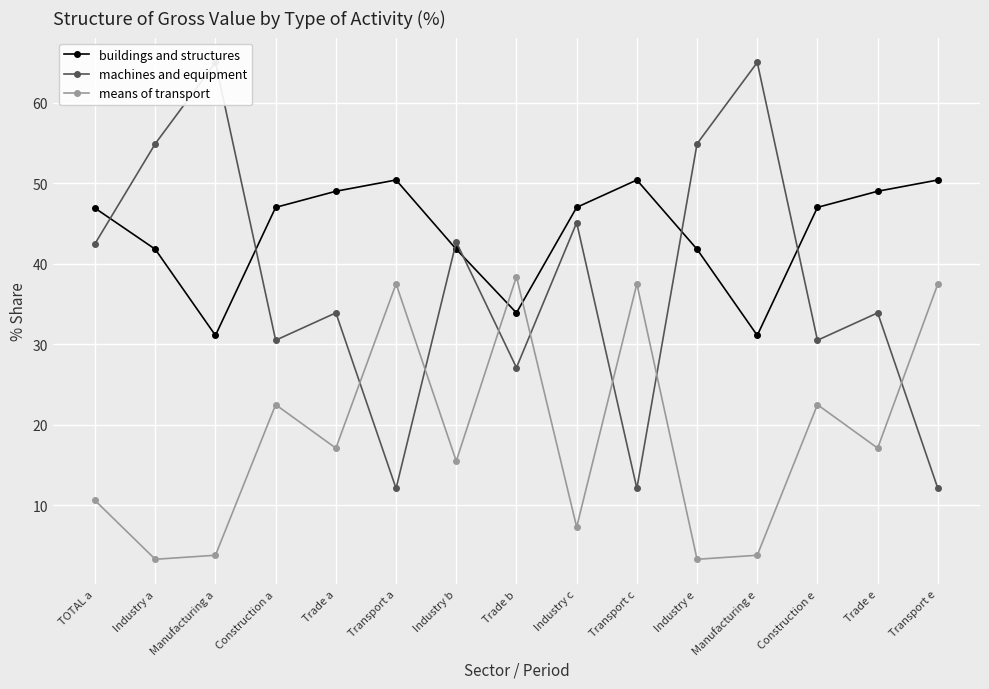

At which category does the chart reach its peak across all series?

Manufacturing a